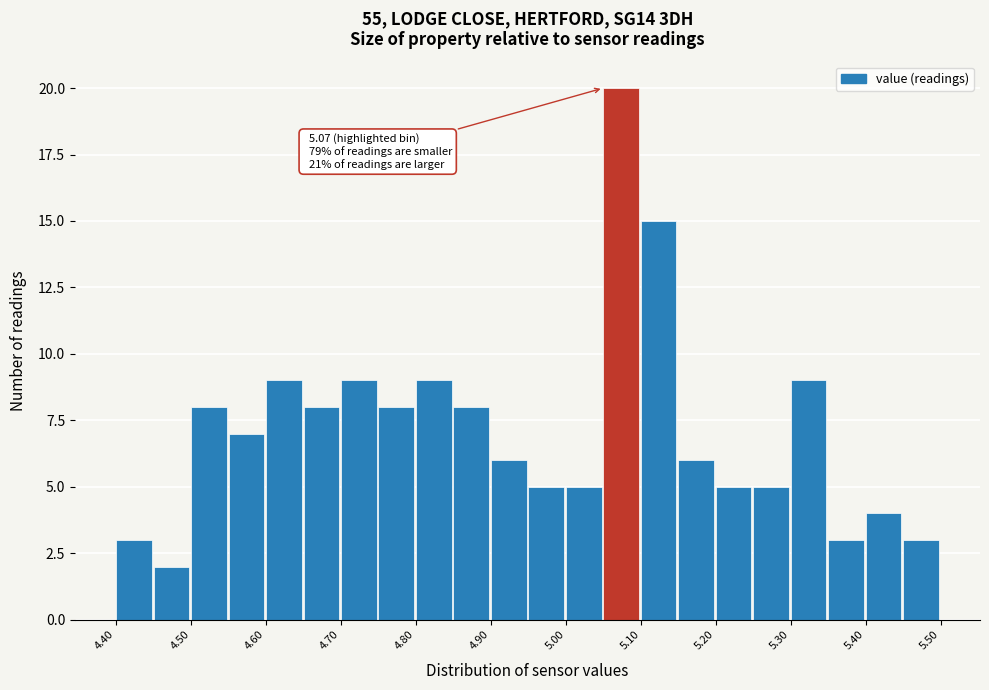

Which range on the x-axis has the tallest bar?

5.05 to 5.10